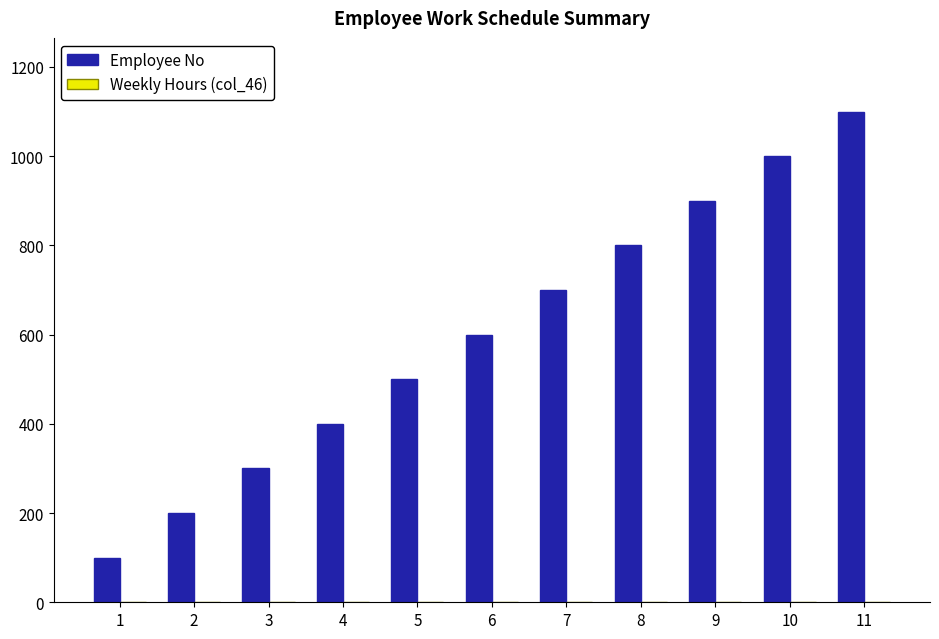

What is the smallest value displayed?

100